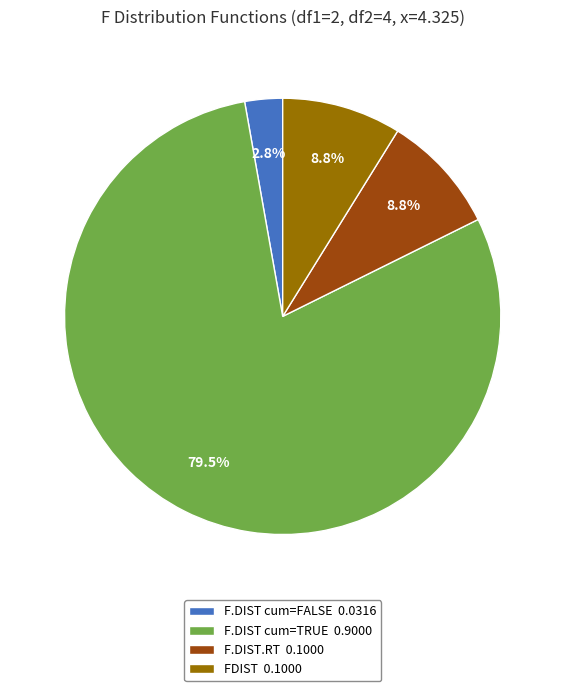

What percentage is NOT represented by F.DIST cum=FALSE?

97.2%